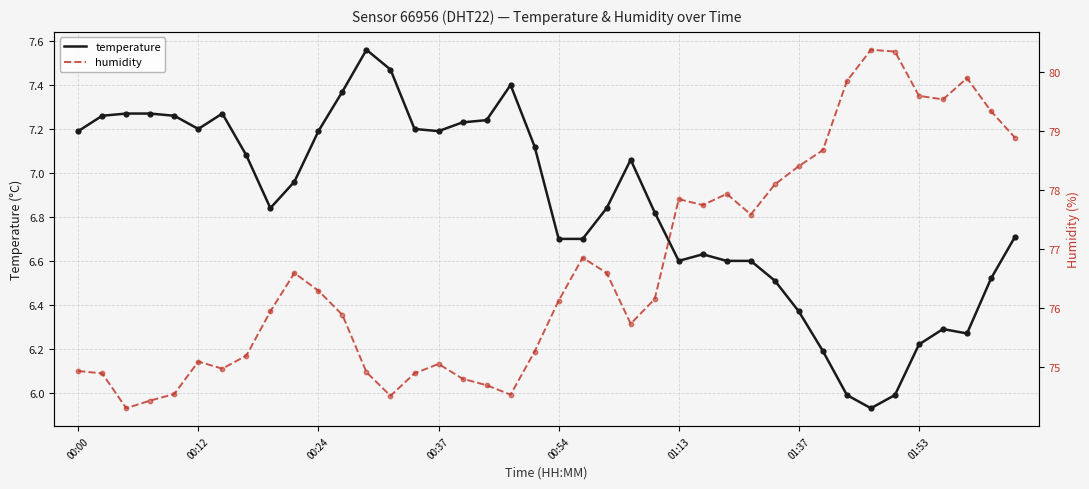

Which series has the widest spread of Y values?

humidity